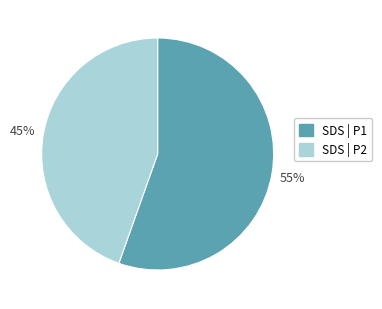

Rank the categories by value from lowest to highest.

SDS | P2, SDS | P1